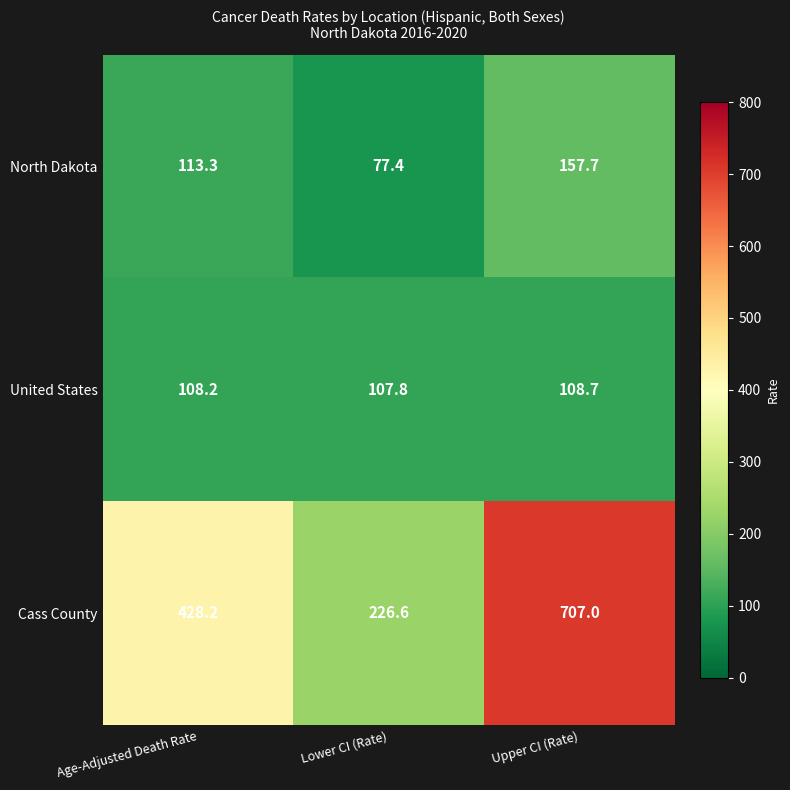

At how many categories does at least one series exceed 397?

2